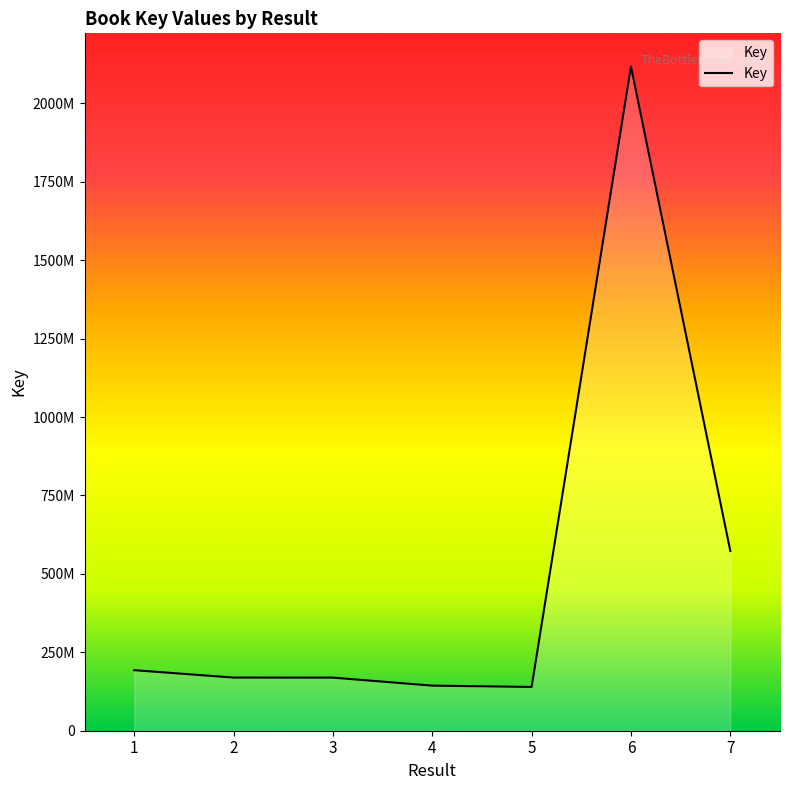

Does the chart have visible grid lines?

No